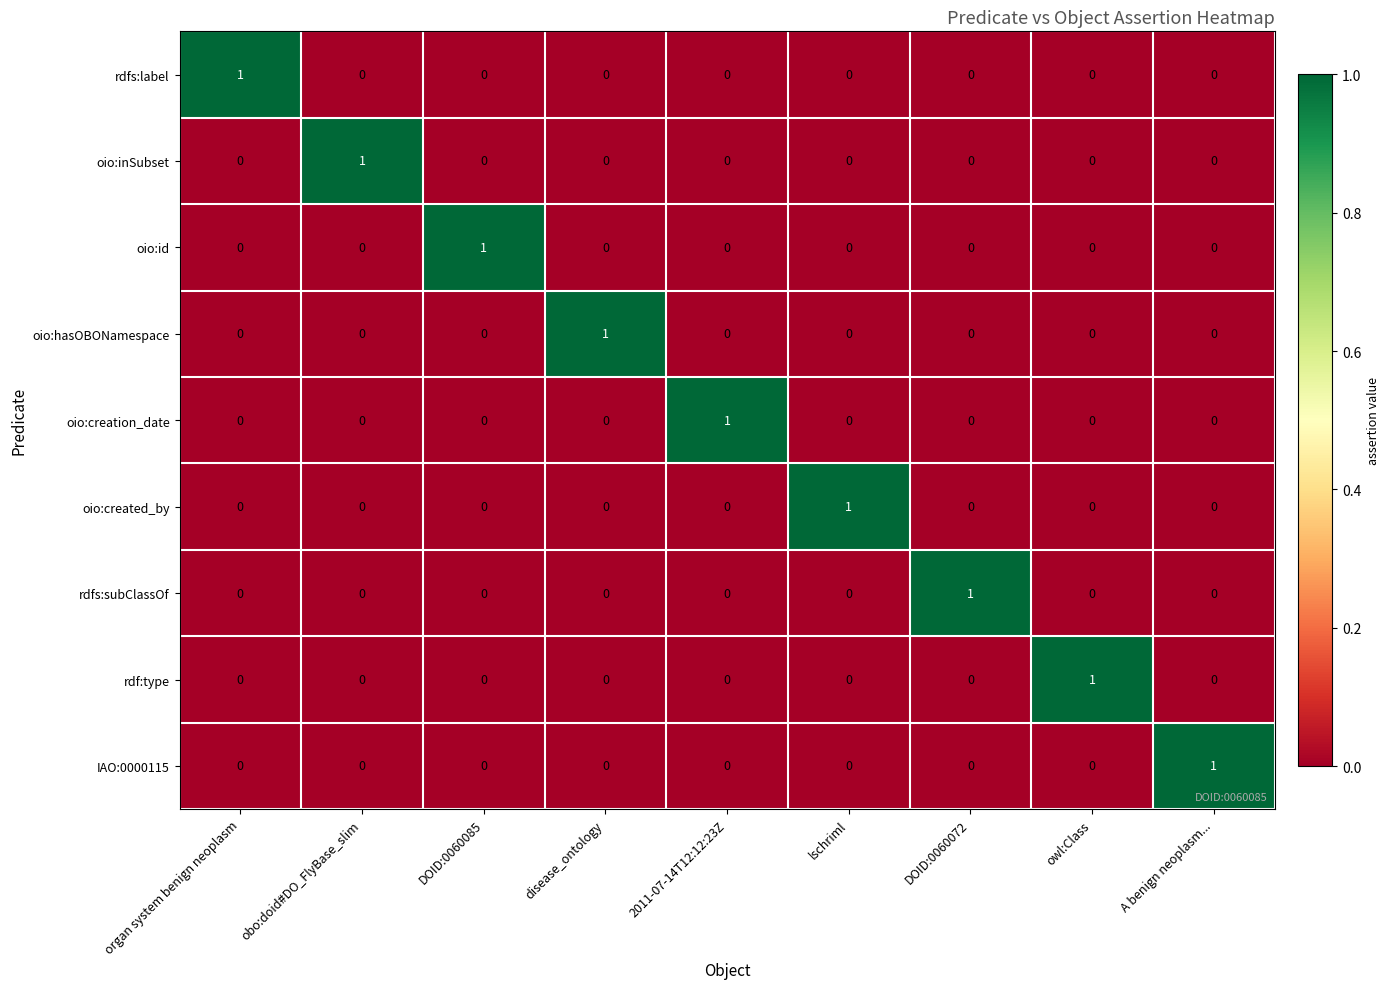

True or false: oio:creation_date has a value of 0 at organ system benign neoplasm.

True